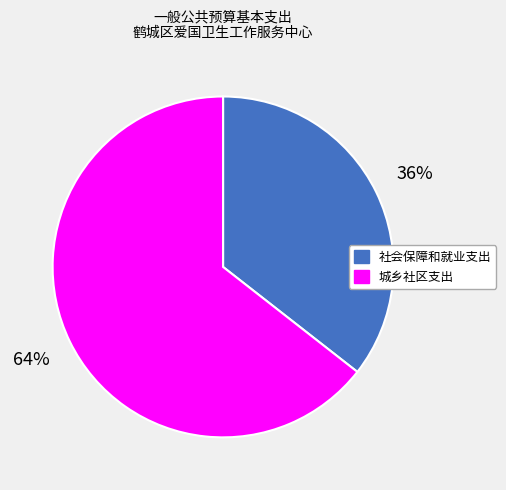

What percentage is the 城乡社区支出 slice, to the nearest percent?

64%